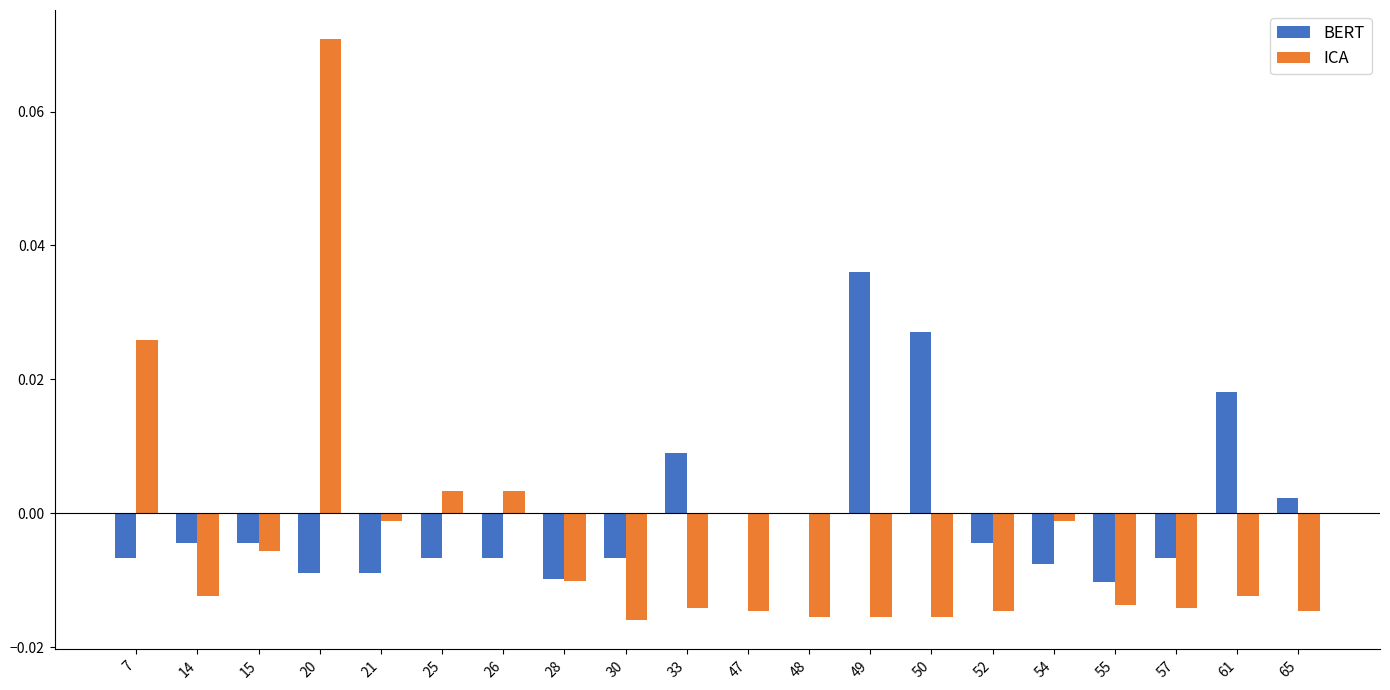

The value of BERT at 61 is 0.0. True or false?

True